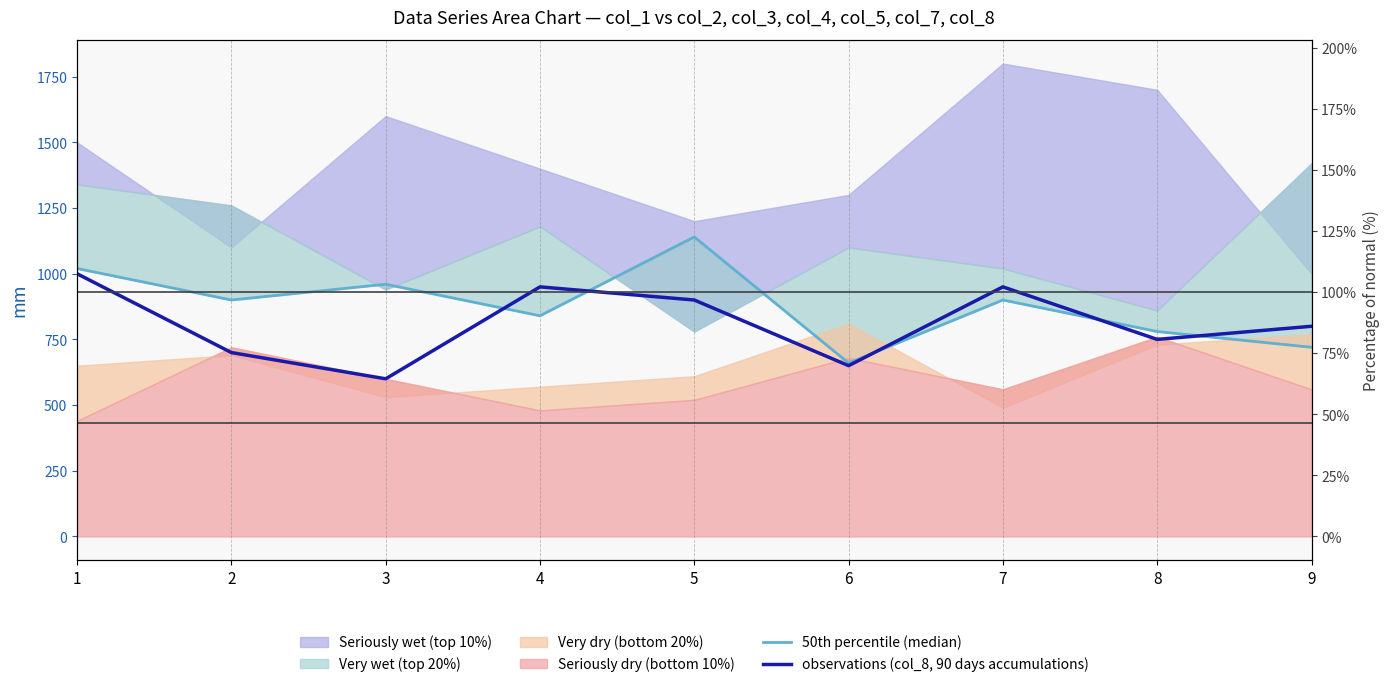

What is the total value across all series at 5?

2040